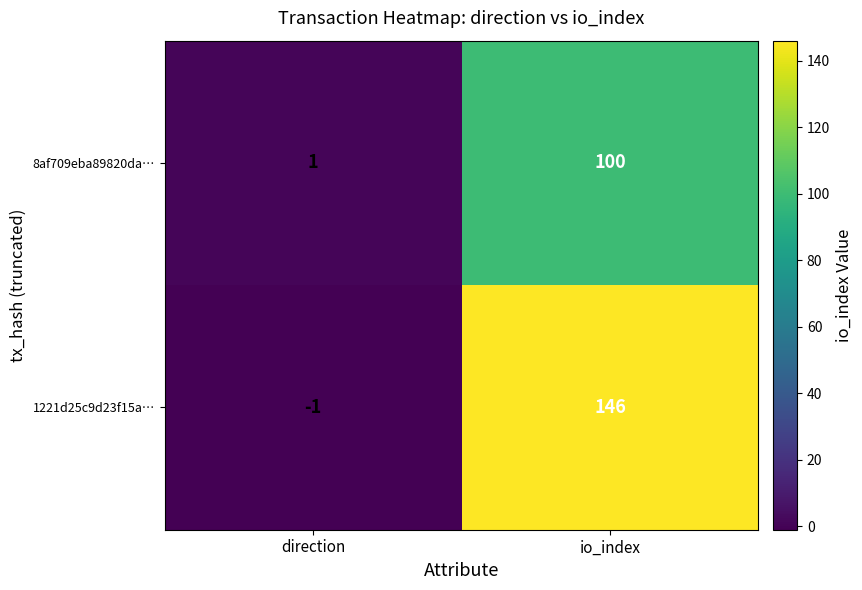

Rank the series at io_index from lowest to highest value.

8af709eba89820da…, 1221d25c9d23f15a…